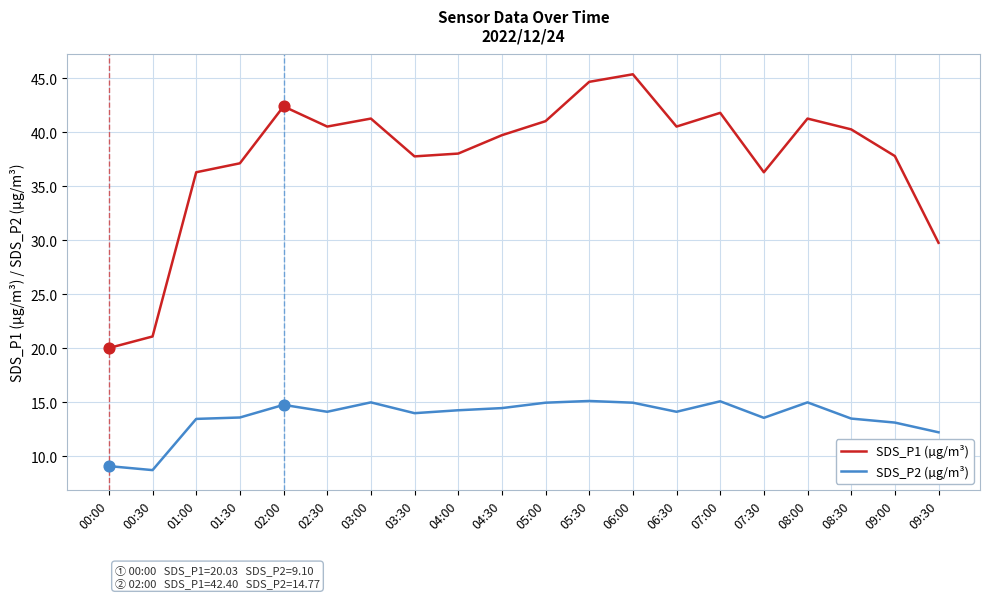

What are all the series names shown in the legend?

SDS_P1 (µg/m³), SDS_P2 (µg/m³)